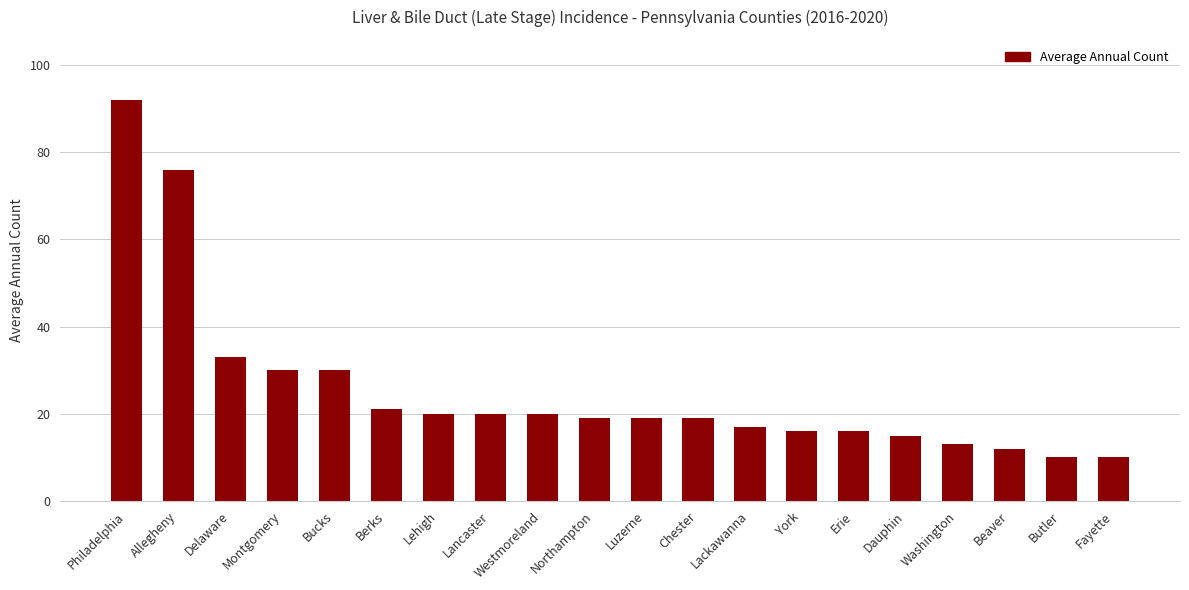

Count the number of data series in this chart.

1